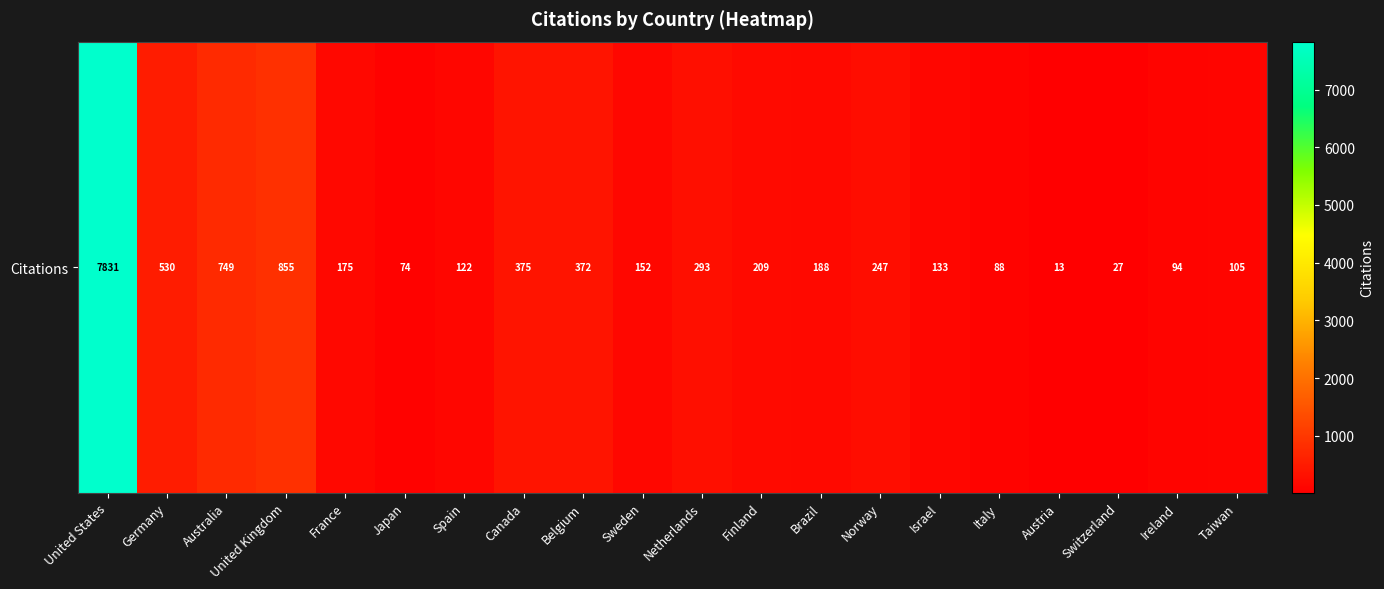

Approximately how many times larger is the value at Ireland compared to United Kingdom?

0.1